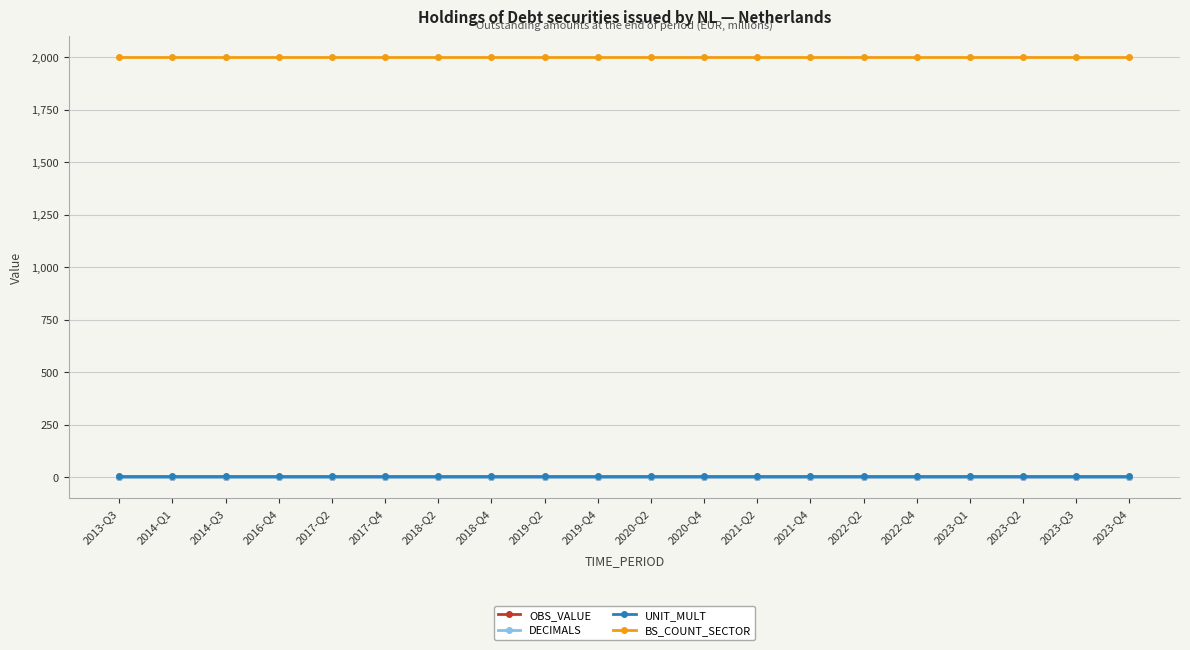

At how many categories does at least one series exceed 1130?

20